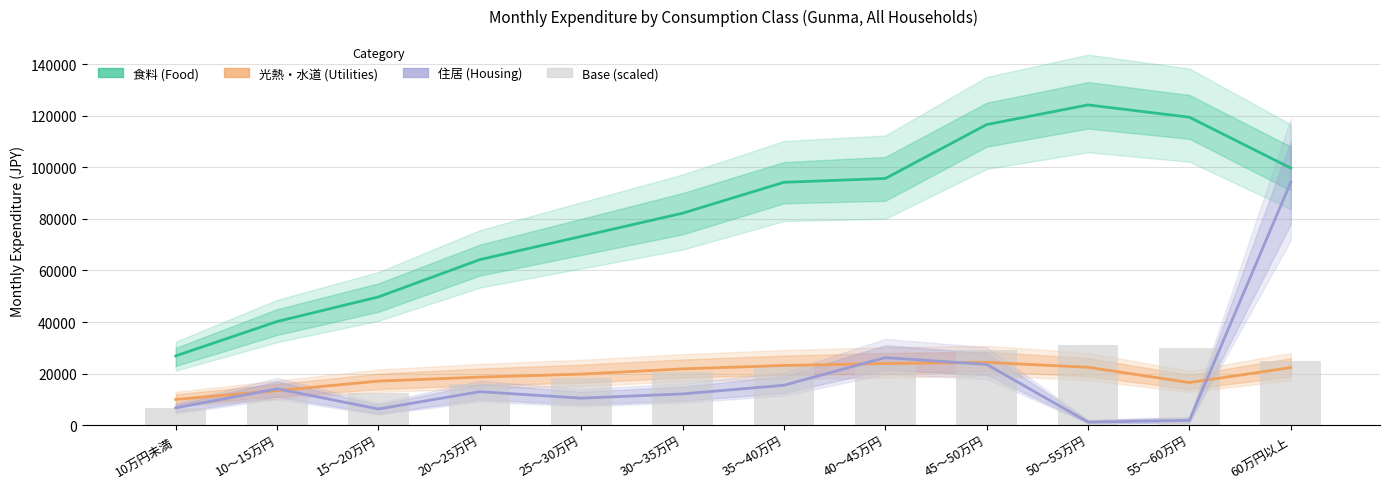

Between 10万円未満 and 15～20万円, which series saw the biggest shift?

食料